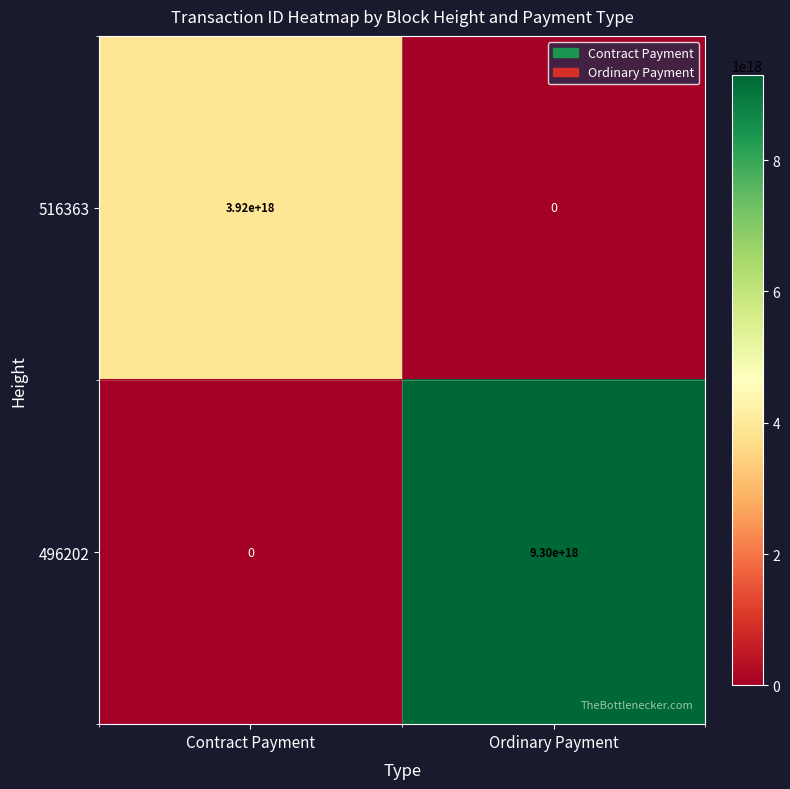

The 496202 series shows 0 at Contract Payment. True or false?

True